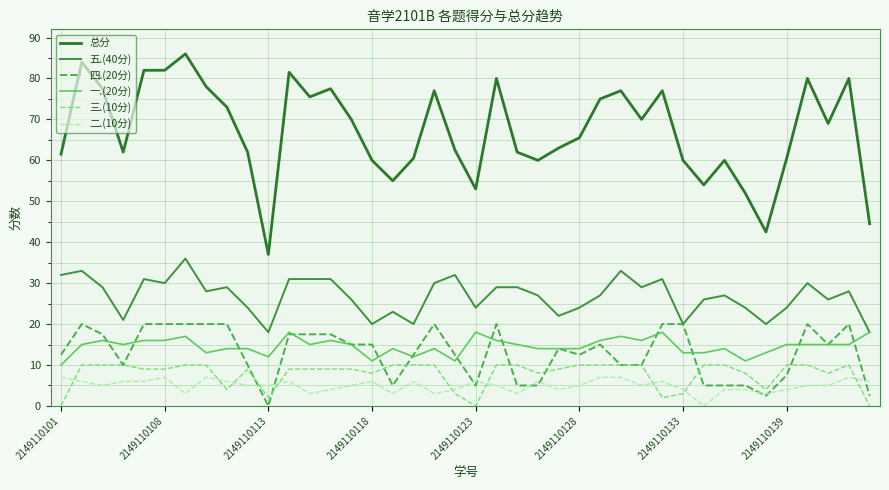

Which series has the largest range (max minus min)?

总分